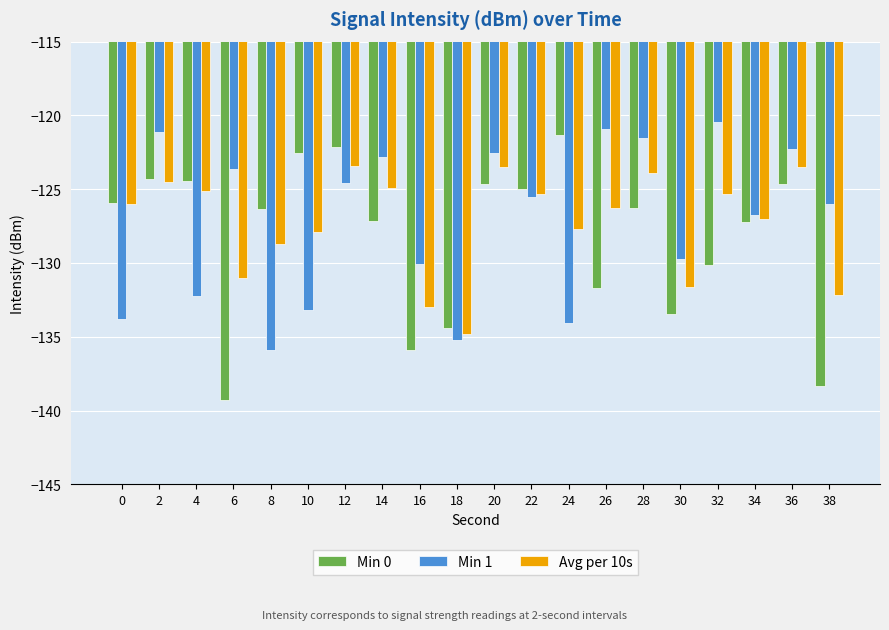

What is the total value across all series at 4?

-381.8